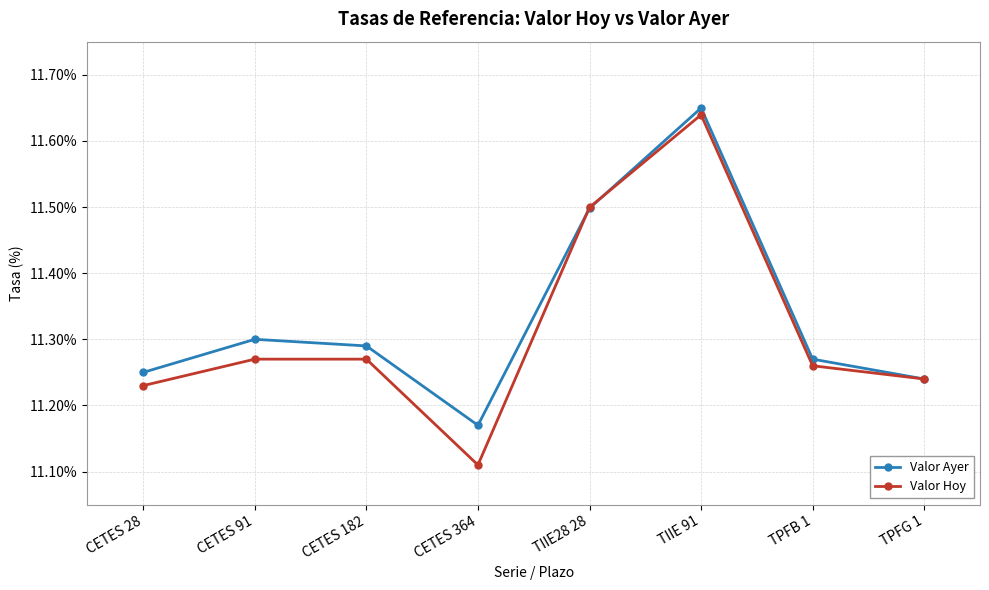

Which series has the widest spread of values?

Valor Hoy